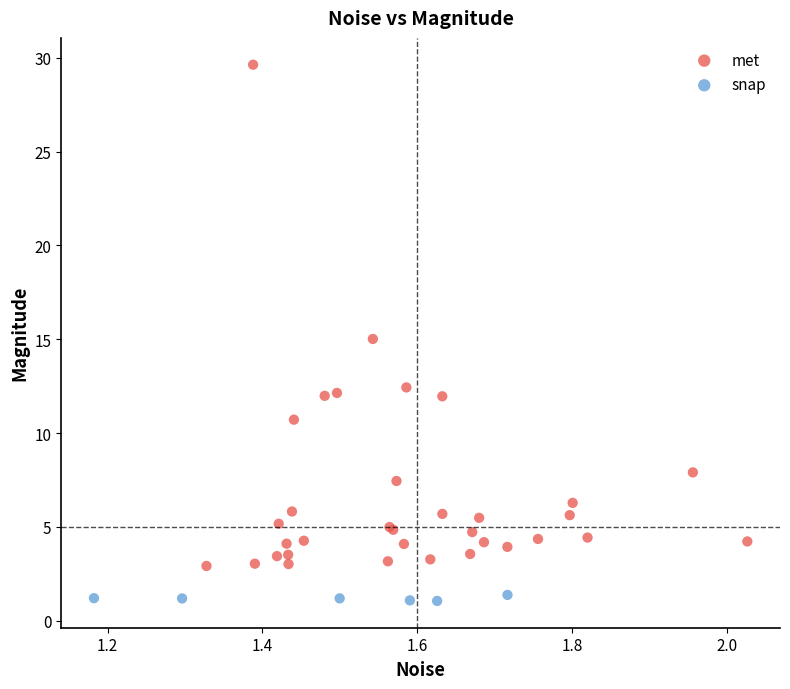

Which series contains the lowest Y value?

snap